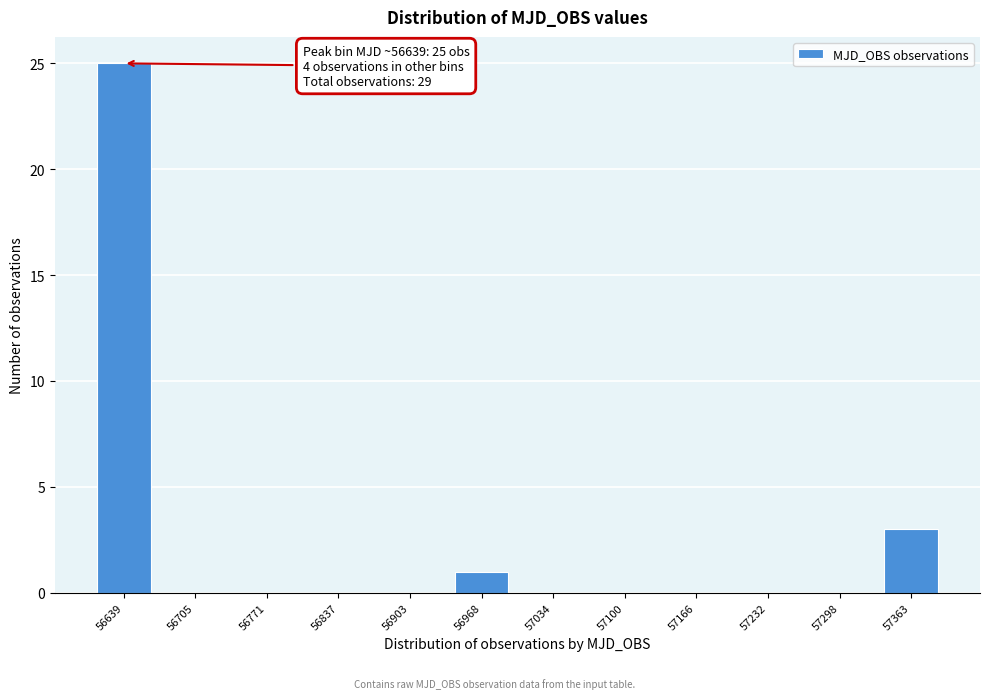

Reading right to left, what are all the values shown in this chart?

57363=3	57298=0	57232=0	57166=0	57100=0	57034=0	56968=1	56903=0	56837=0	56771=0	56705=0	56639=25